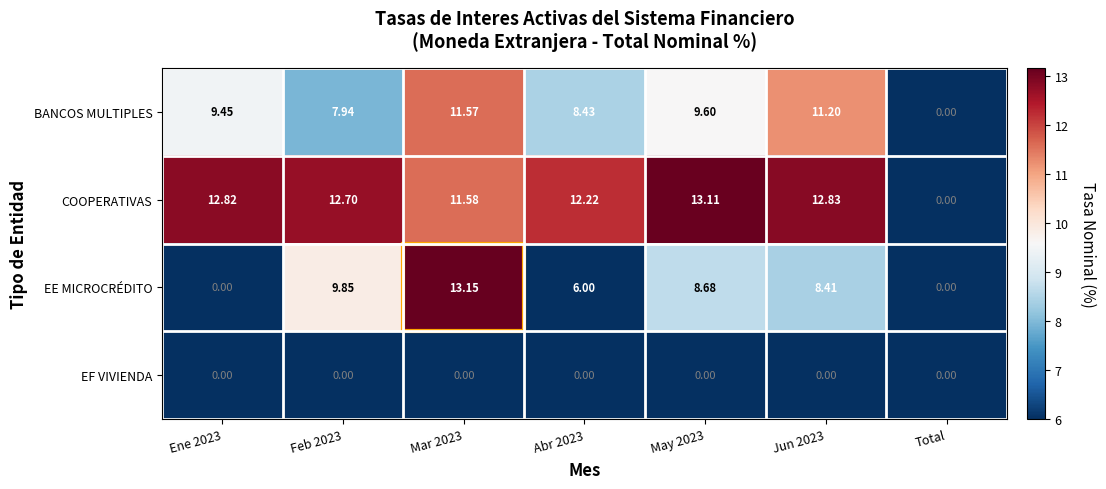

Which series changed the most between Ene 2023 and Mar 2023?

EE MICROCRÉDITO